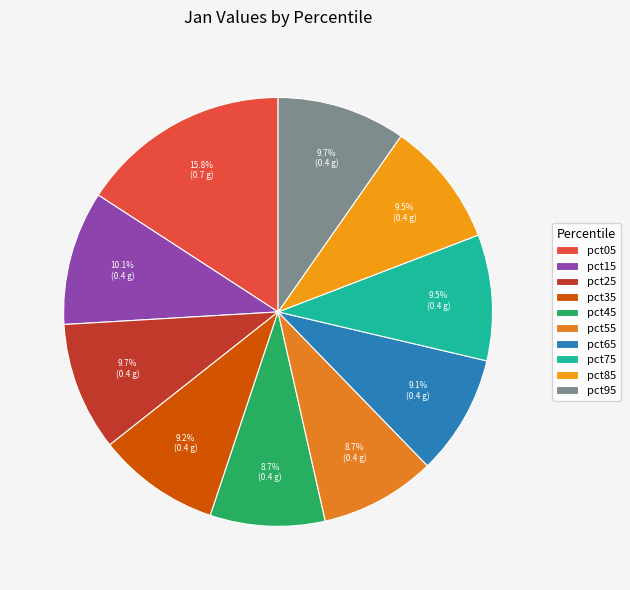

Rank the categories by value from lowest to highest.

pct45, pct55, pct65, pct35, pct85, pct75, pct25, pct95, pct15, pct05